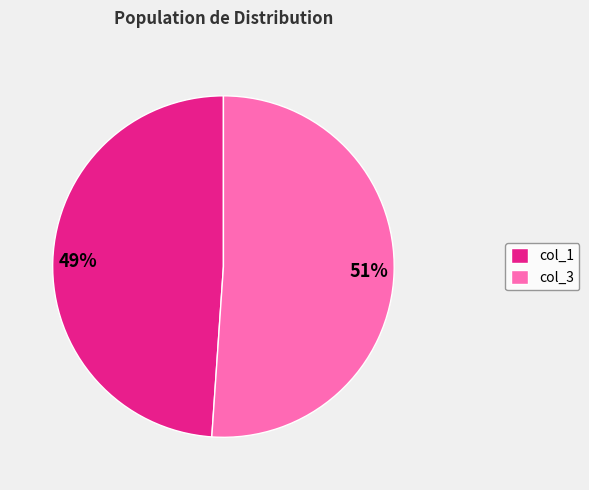

True or false: col_1 accounts for 61% of the total.

False